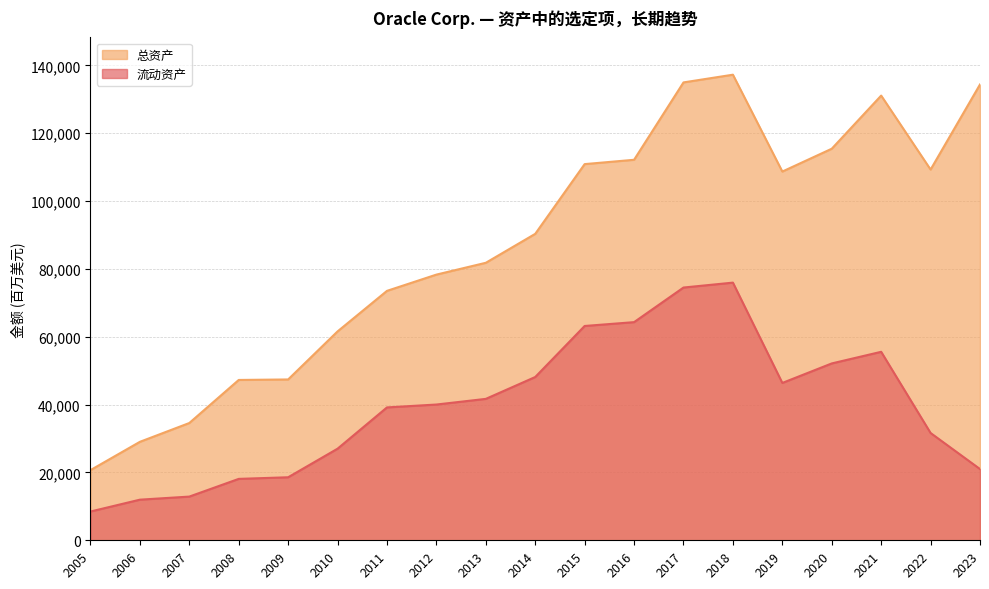

Does the chart display data point markers on the line(s)?

No